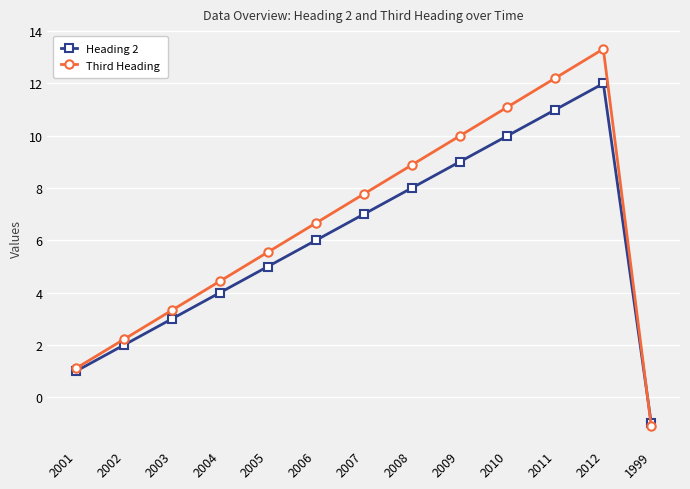

What position from the right is 2012?

2